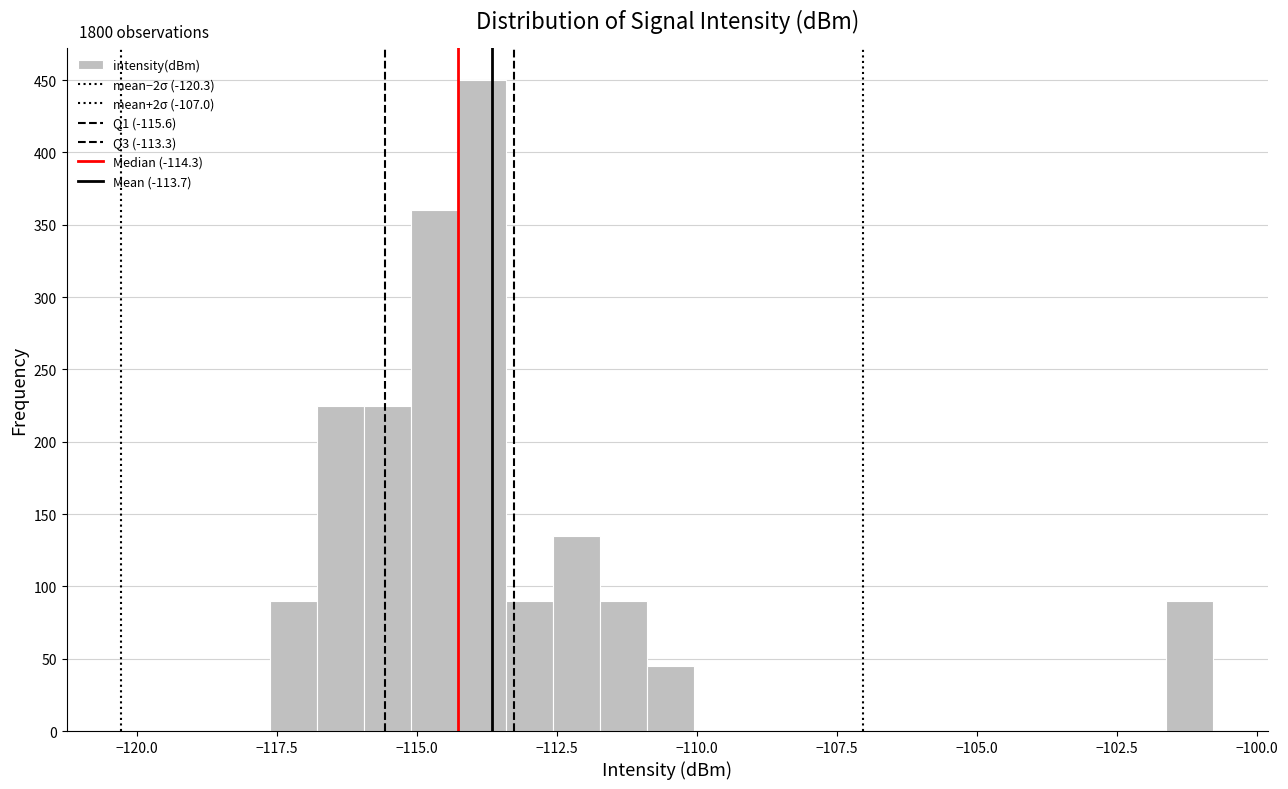

Read against the x-axis, roughly where is the centre of the tallest bar?

-114.0